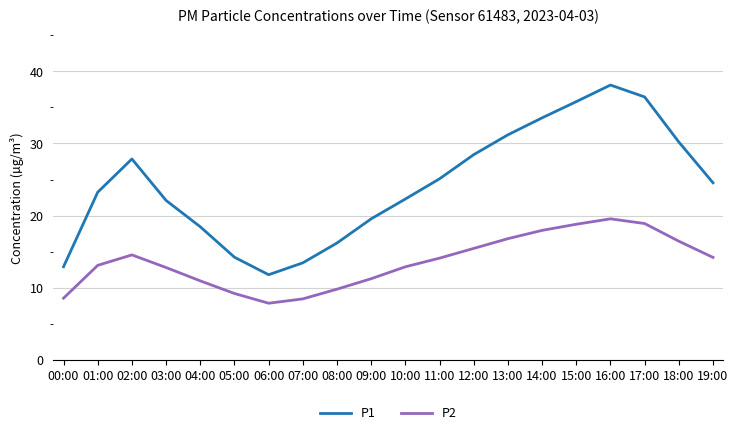

What is the maximum value for P1?

38.1